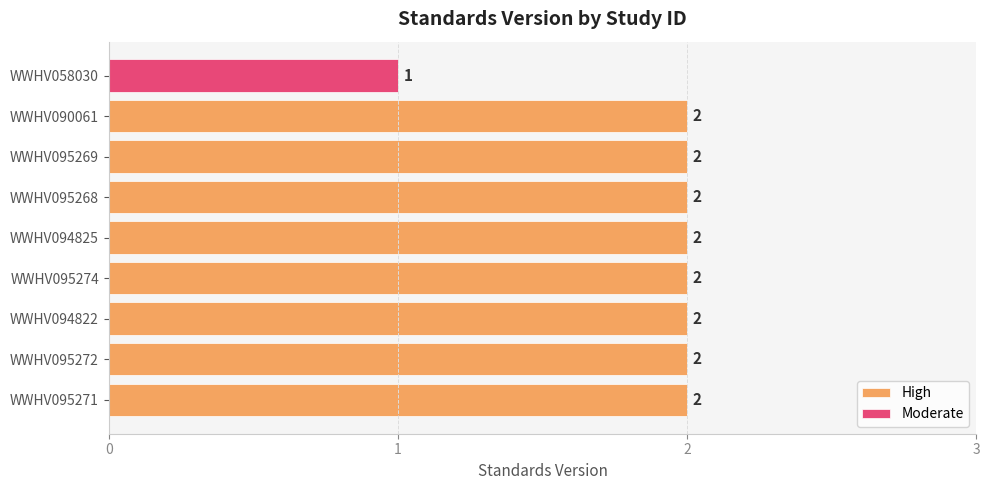

List the series in order of their peak value, highest first.

High, Moderate